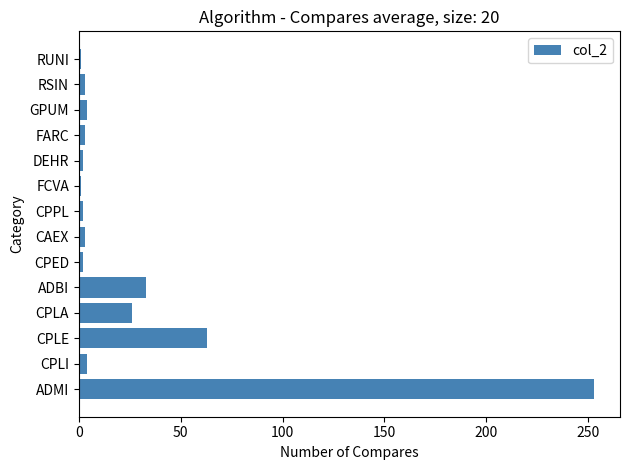

What is the smallest value displayed?

1